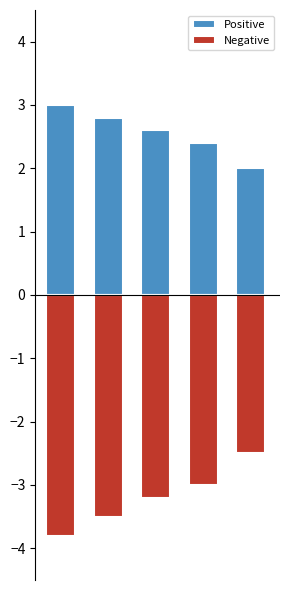

What are all the series names shown in the legend?

Positive, Negative